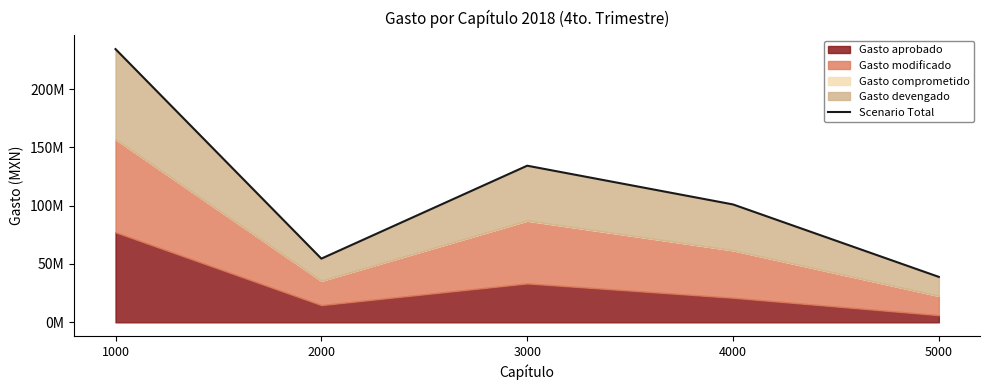

What is the smallest value displayed?

38947772.6